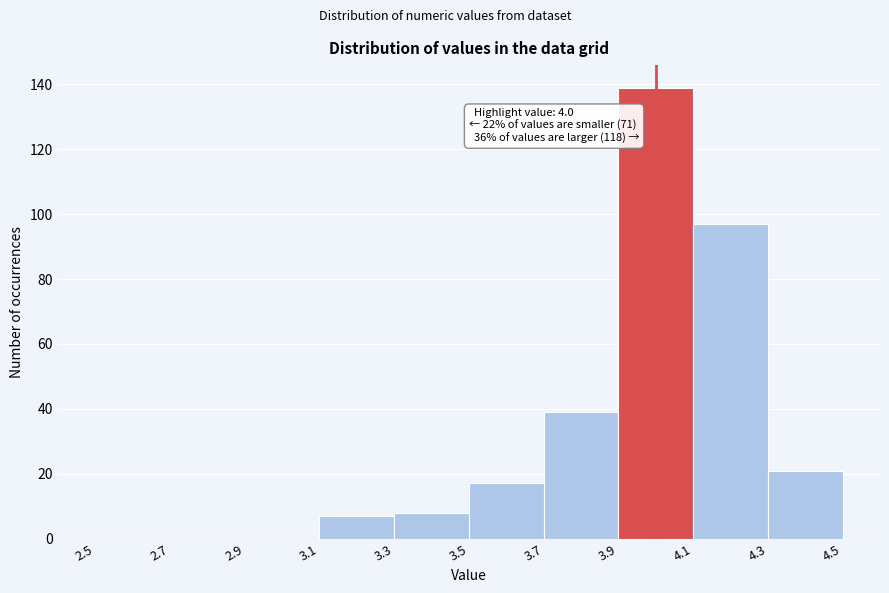

Over which range of the x-axis is the bar tallest?

3.9 to 4.1